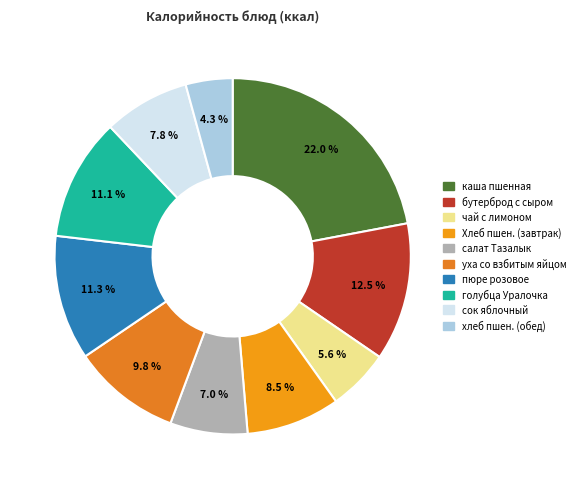

How many segments does this pie chart have?

10